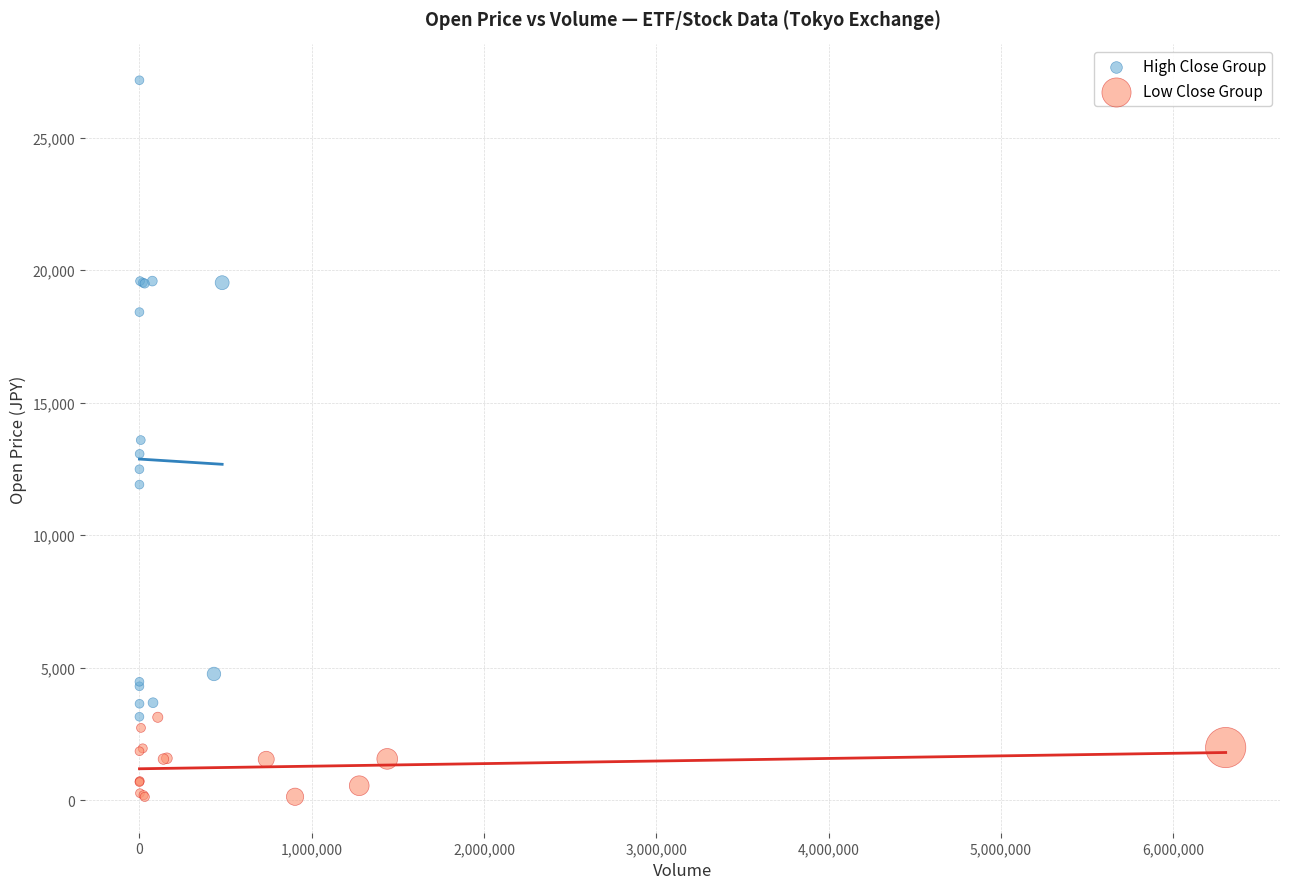

Which series contains the highest Y value?

High Close Group